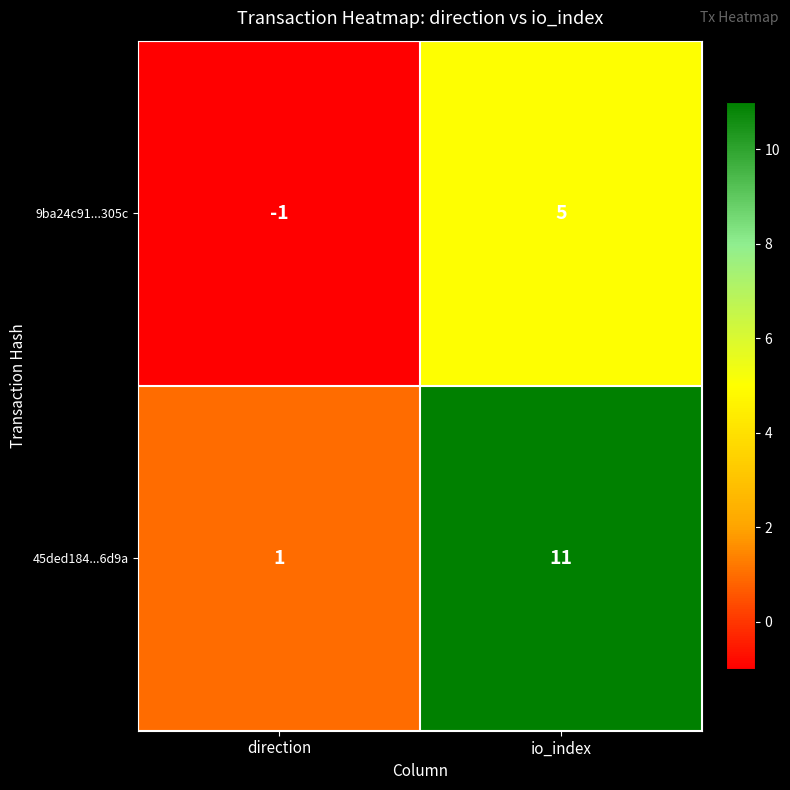

The 9ba24c91...305c series shows 5 at io_index. True or false?

True